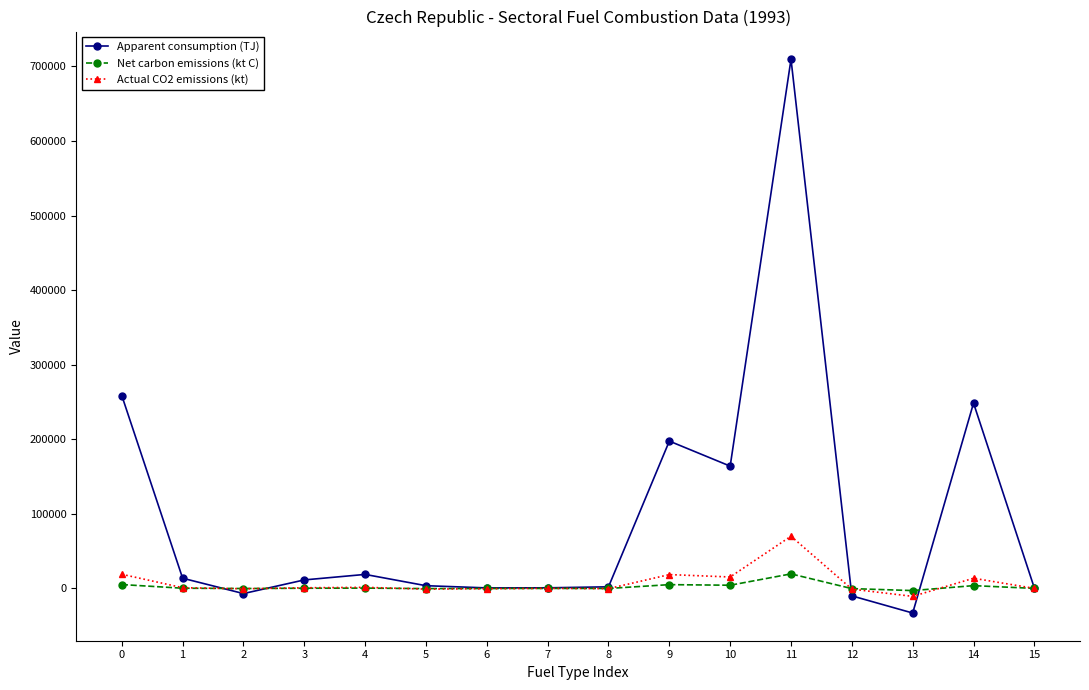

True or false: Apparent consumption (TJ) has more than 1 interior local peaks.

True